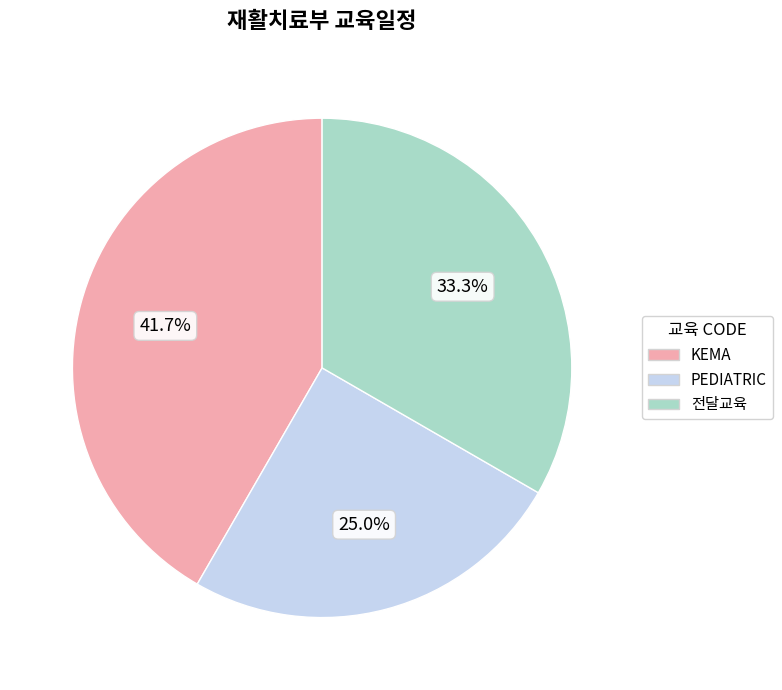

Which category has the smallest portion of the pie?

PEDIATRIC